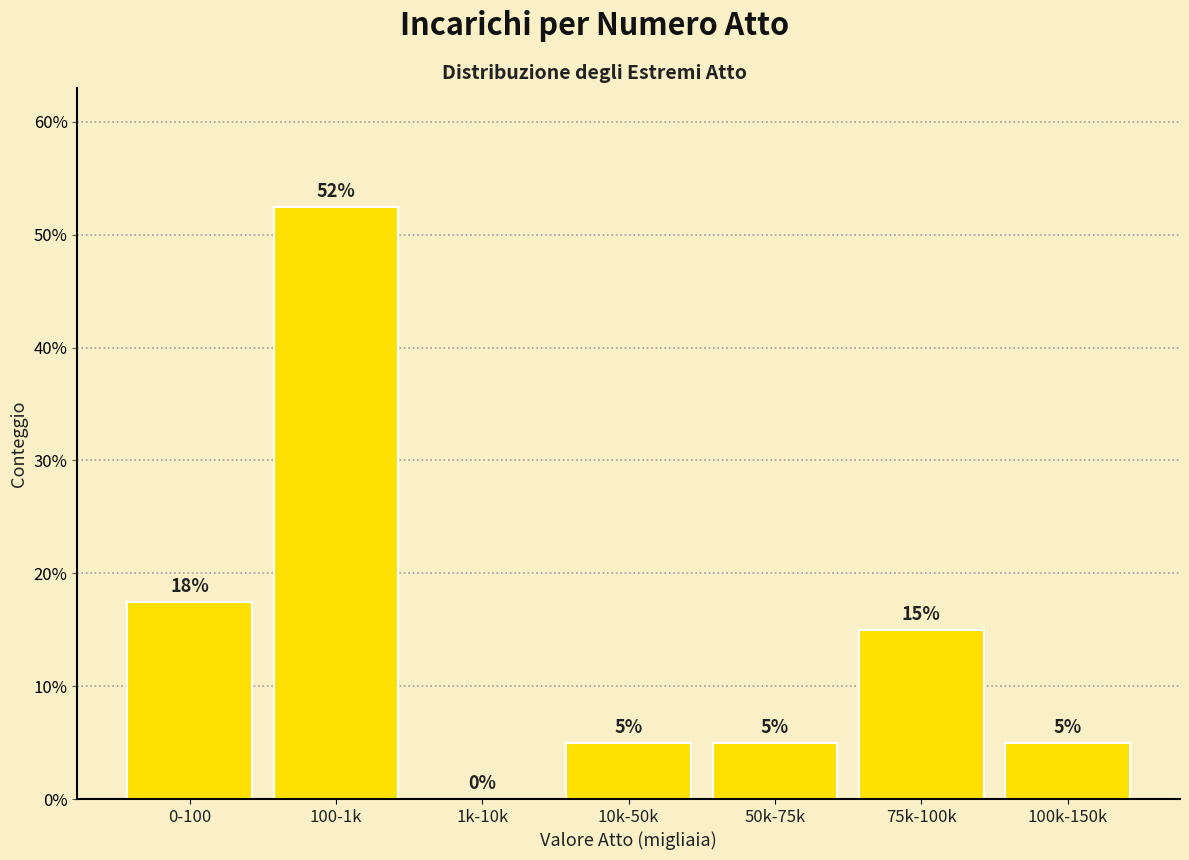

What is the approximate value at 100k-150k?

5.0